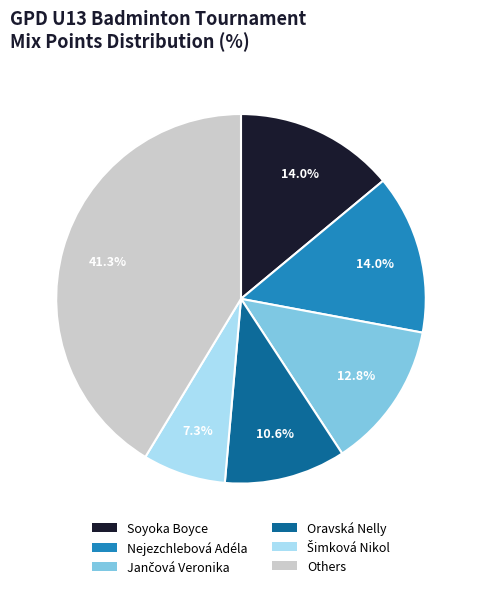

What is the ratio of the value at Nejezchlebová Adéla to the value at Others?

0.3